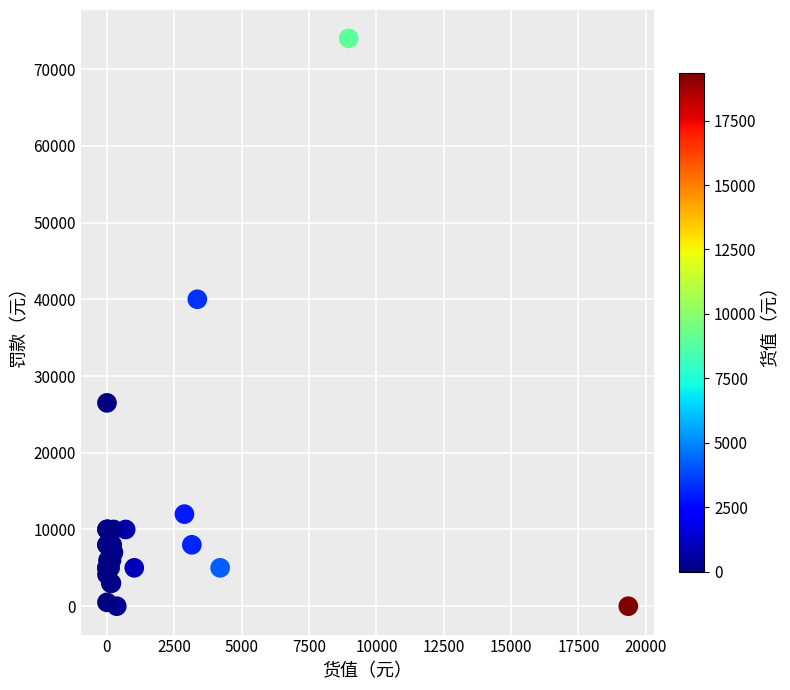

What Y value in the scatter plot is closest to 37000?

40000.0